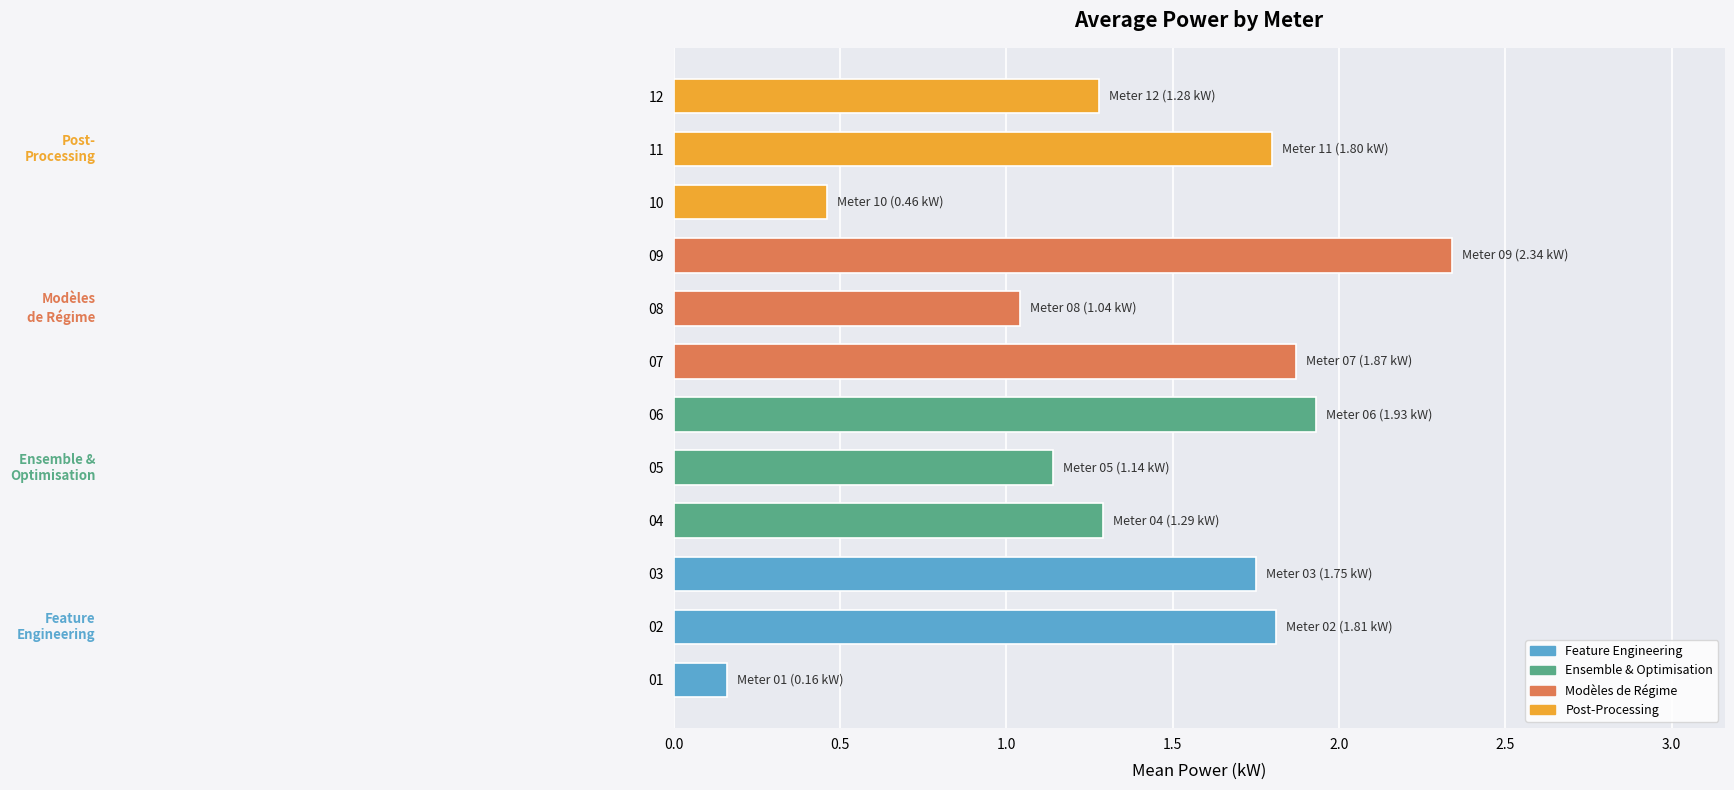

What is the difference between the maximum and minimum values?

2.2